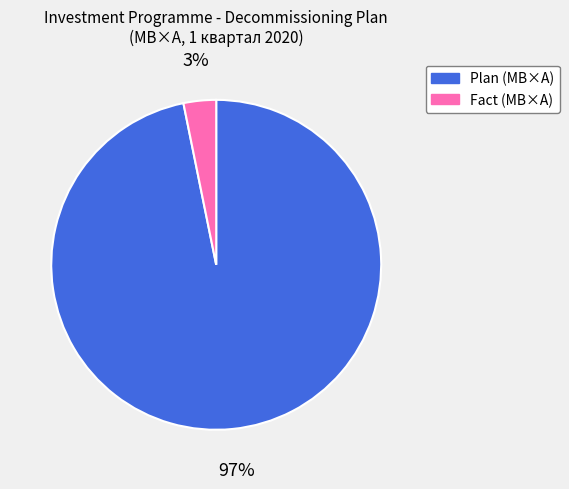

To the nearest percent, what is the average slice percentage?

50%